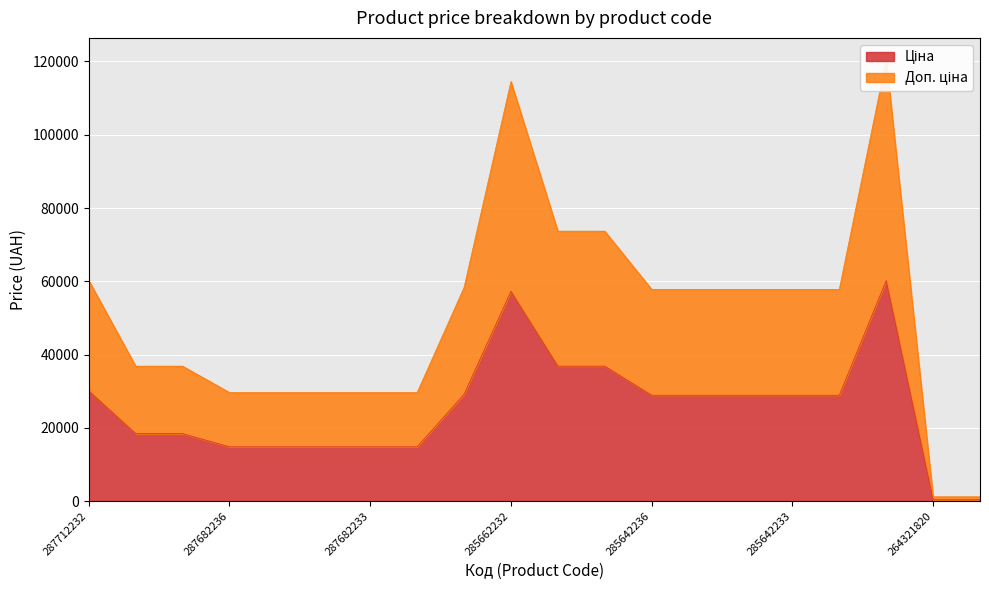

Rank the categories by Ціна value from highest to lowest.

285672232, 285662232, 285652233, 285652231, 287712232, 287702232, 285642236, 285642235, 285642234, 285642233, 285642231, 287692233, 287692231, 287682236, 287682235, 287682234, 287682233, 287682231, 264321820, 264321816